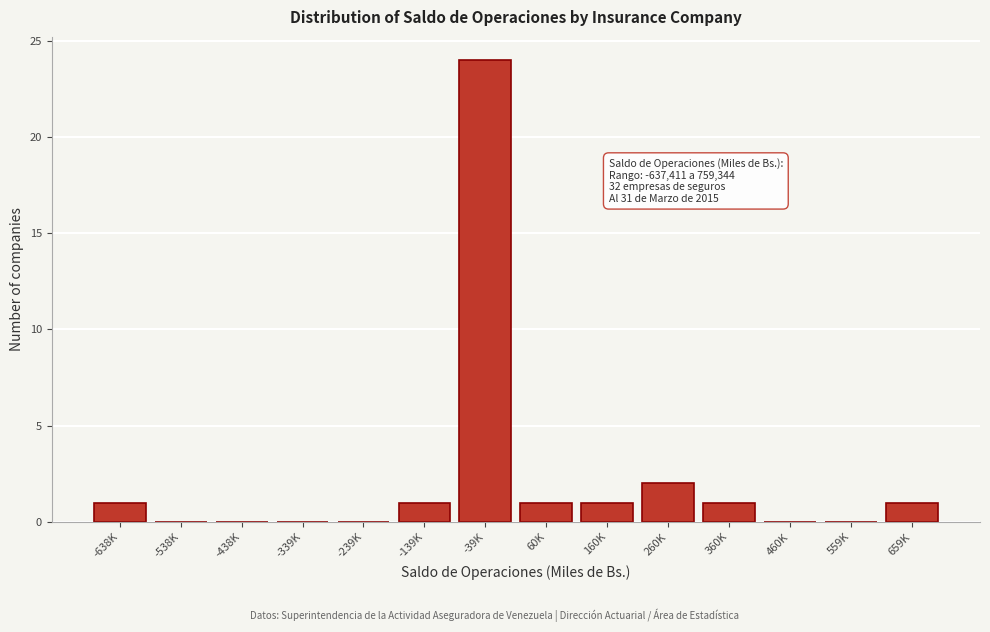

Reading left to right, transcribe all the data shown in this chart.

-638K=1	-538K=0	-438K=0	-339K=0	-239K=0	-139K=1	-39K=24	60K=1	160K=1	260K=2	360K=1	460K=0	559K=0	659K=1